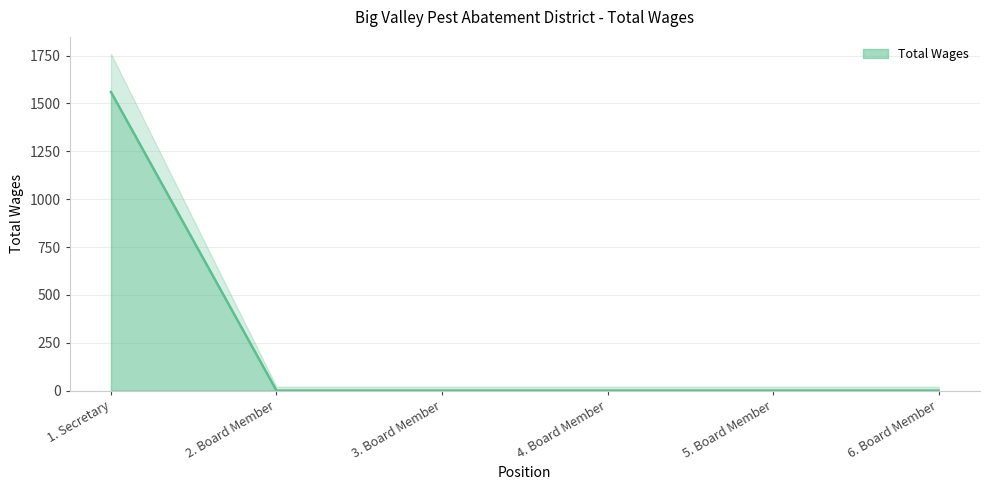

How many lines are shown in the chart?

1